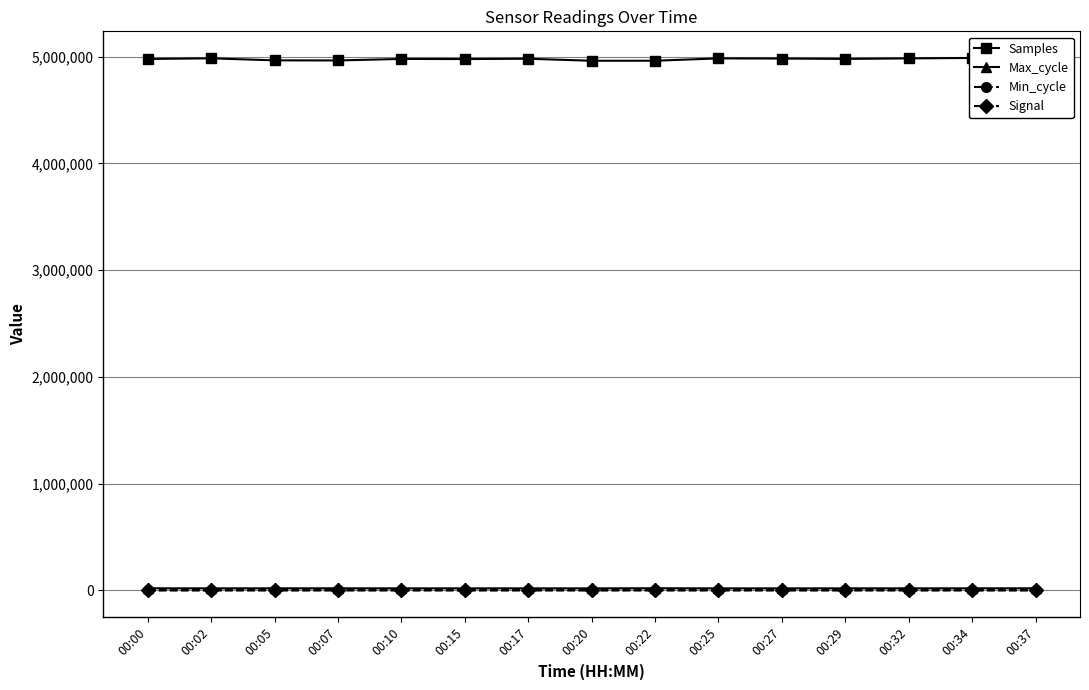

Is it true that Min_cycle equals 28 at 00:34?

True